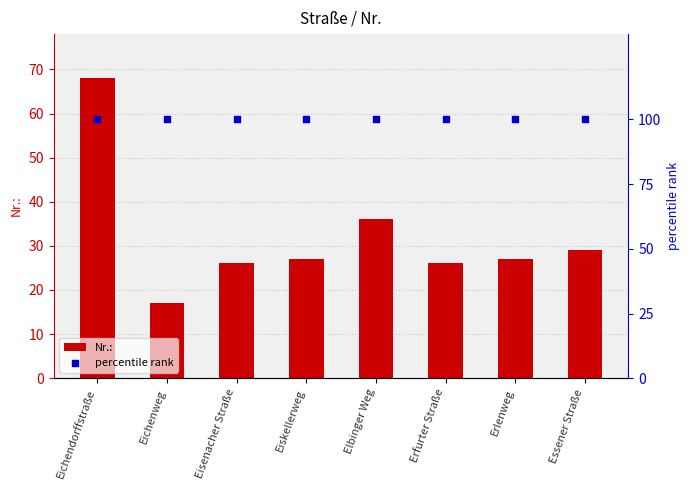

Which series has the largest total across all categories?

percentile rank